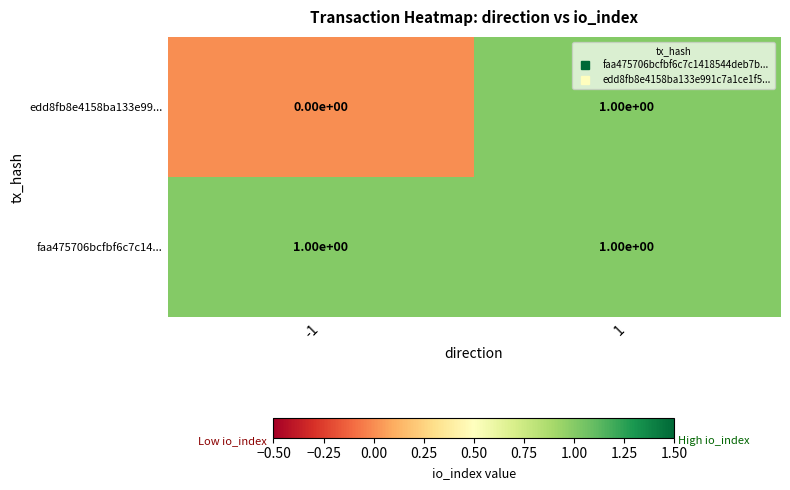

Is the value of edd8fb8e4158ba133e99... at -1 greater than the value of faa475706bcfbf6c7c14... at -1?

No